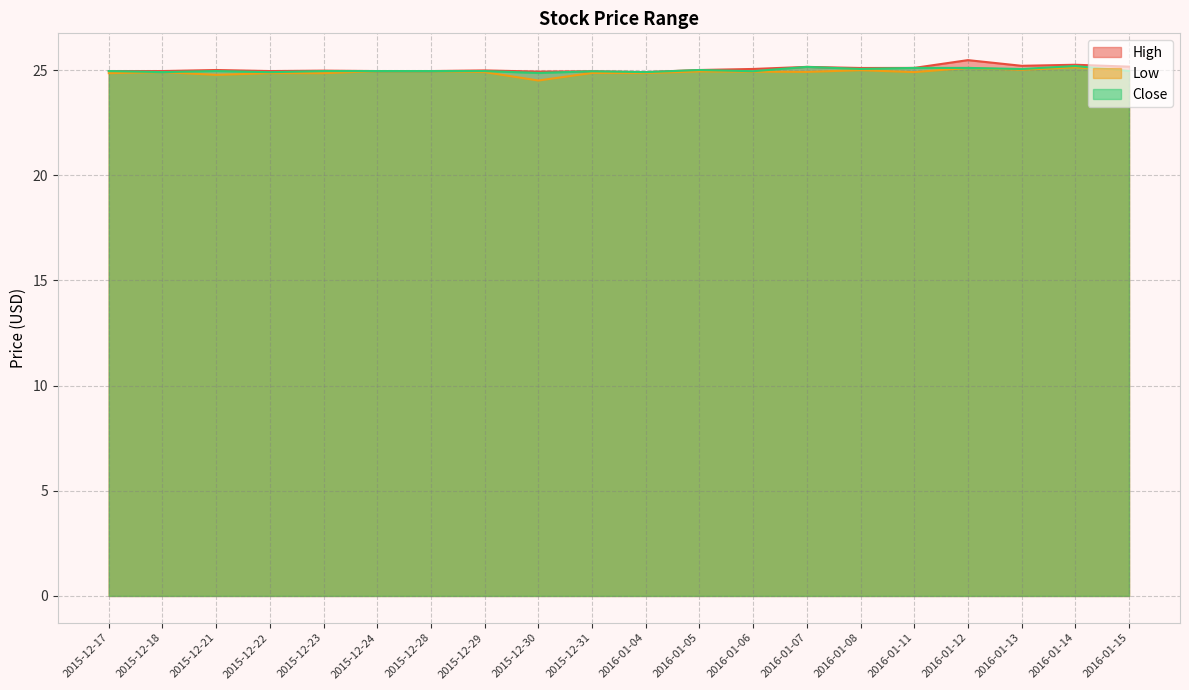

How many lines are shown in the chart?

3